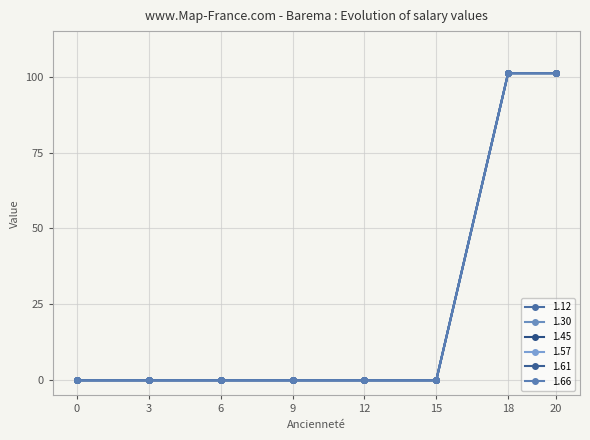

Rank the series by their maximum value, from highest to lowest.

1.12, 1.30, 1.45, 1.57, 1.61, 1.66